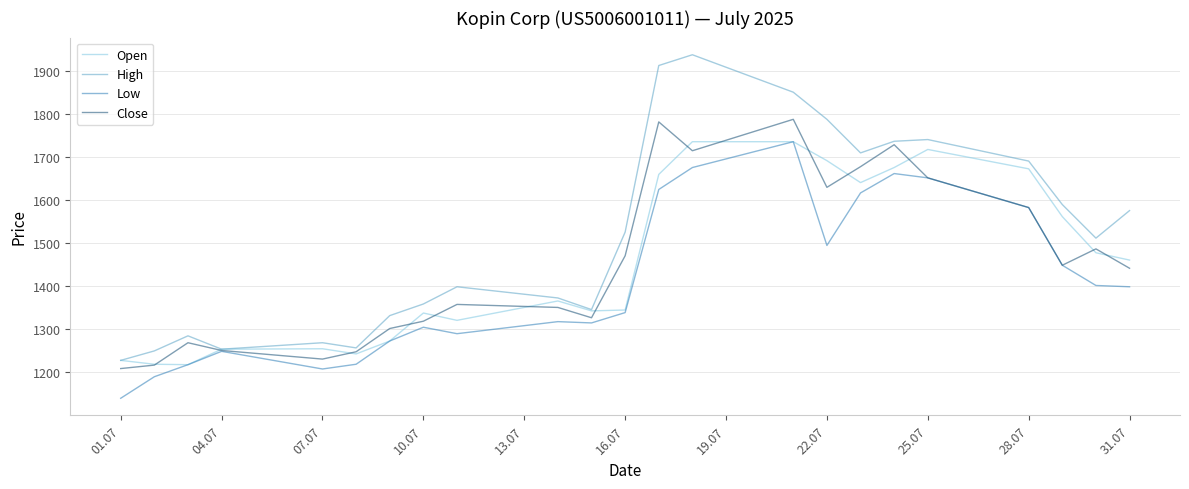

Count the number of categories in the chart.

23